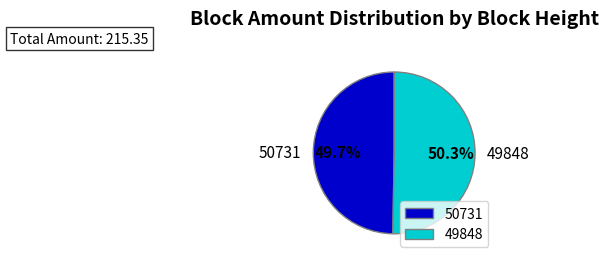

Rank the categories by value from highest to lowest.

49848, 50731